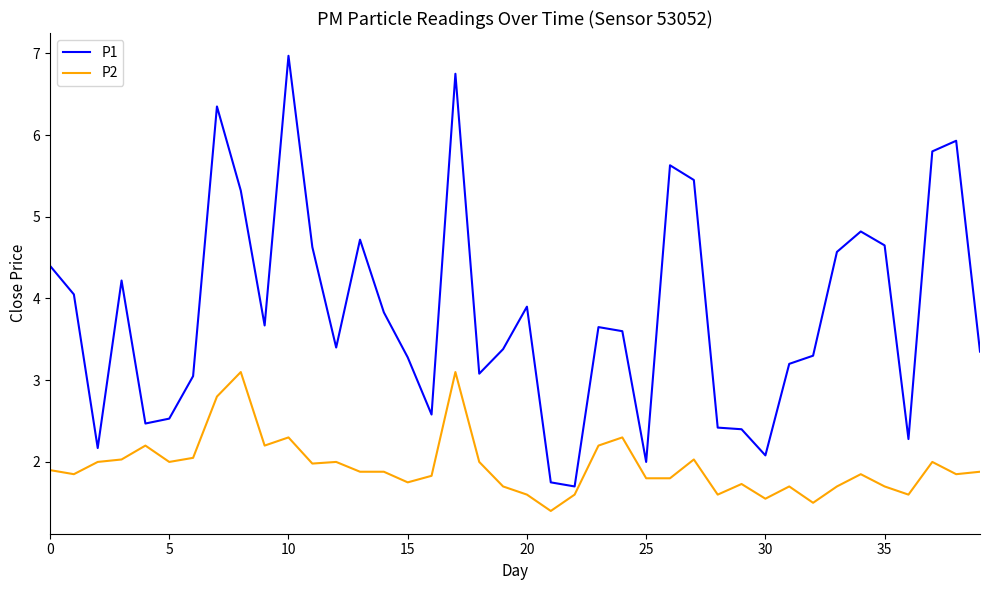

What are all the series names shown in the legend?

P1, P2